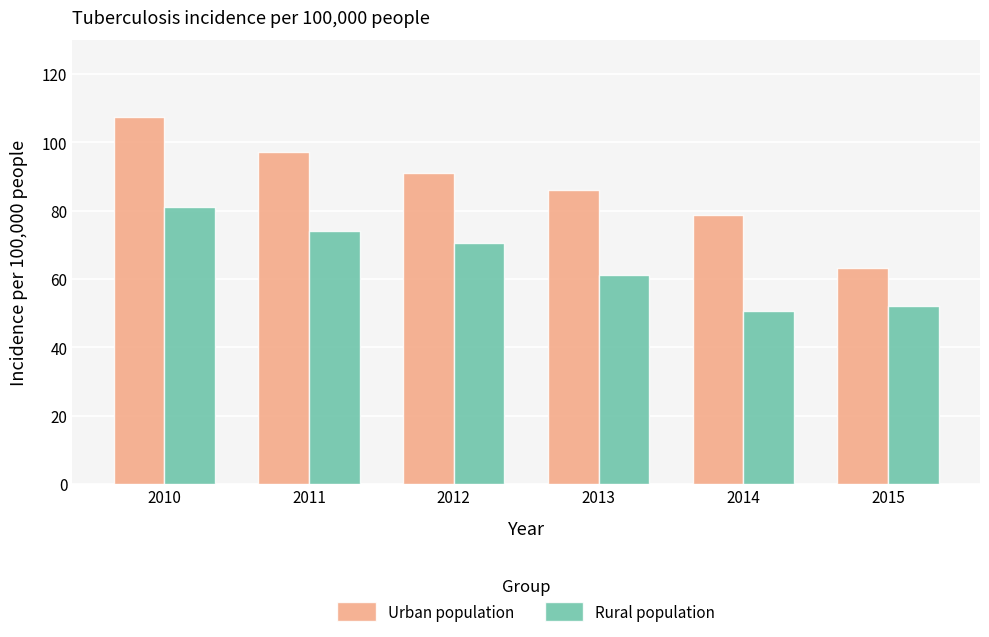

Is it true that Rural population equals 74.0 at 2011?

True